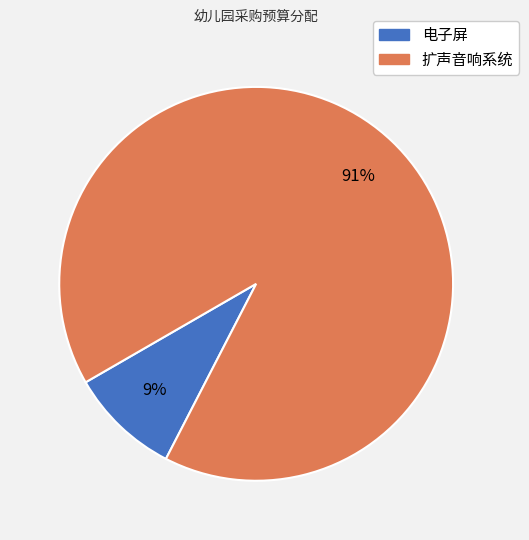

To the nearest percent, what percentage of the pie is 电子屏?

9%